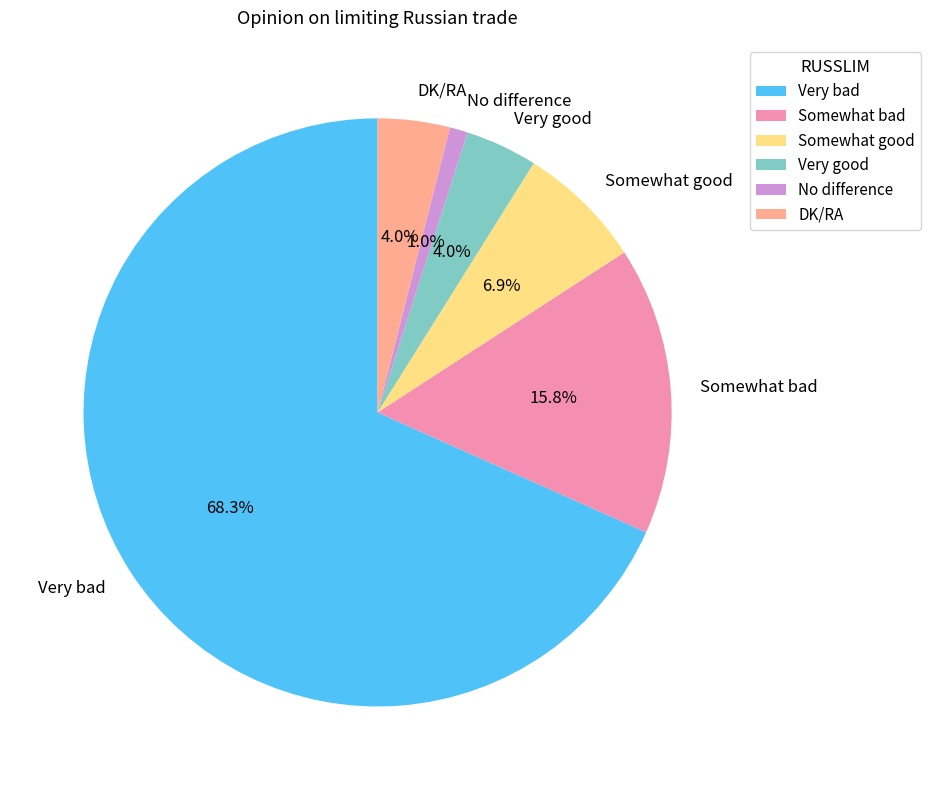

What is the majority slice?

Very bad